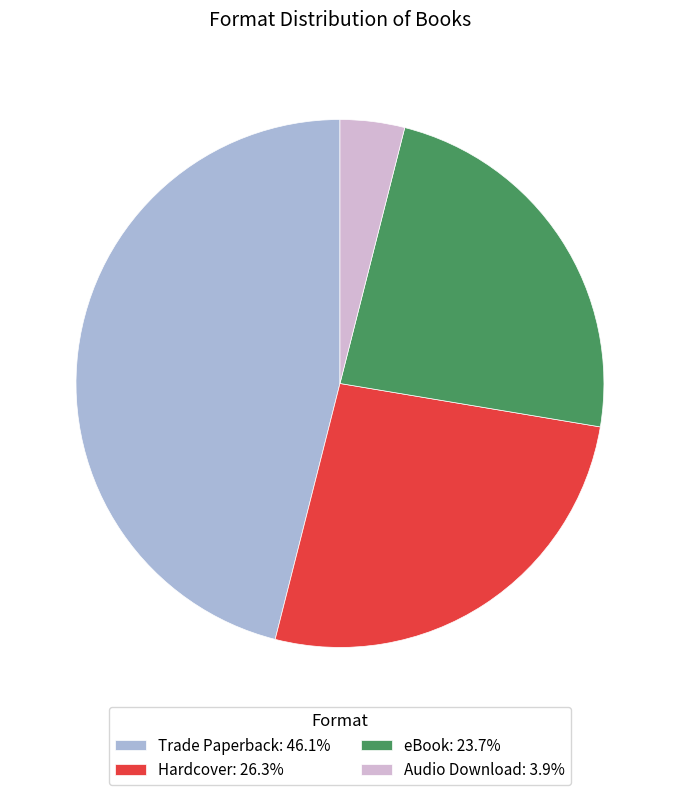

What is the ratio of the value at Trade Paperback to the value at Audio Download?

11.7